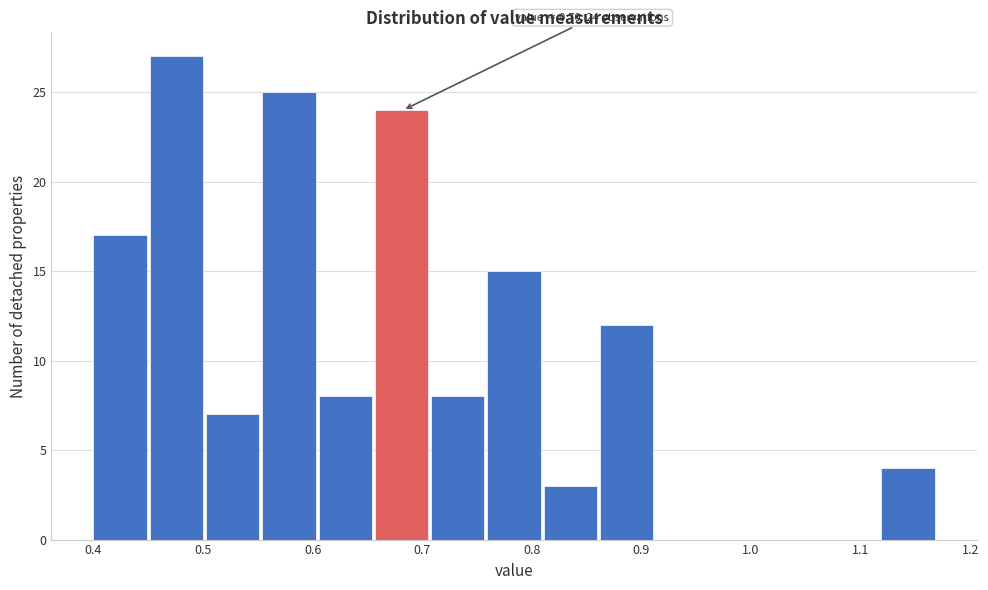

Which range on the x-axis has the tallest bar?

0.45 to 0.50